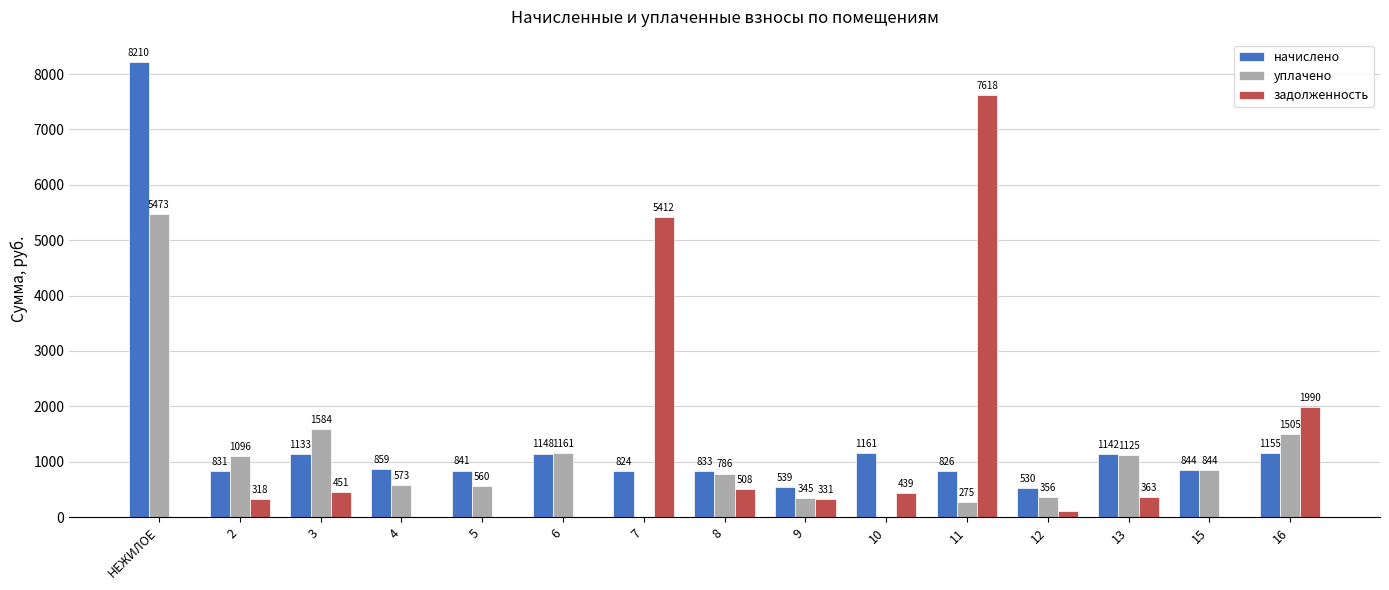

How many values in задолженность are above zero?

10